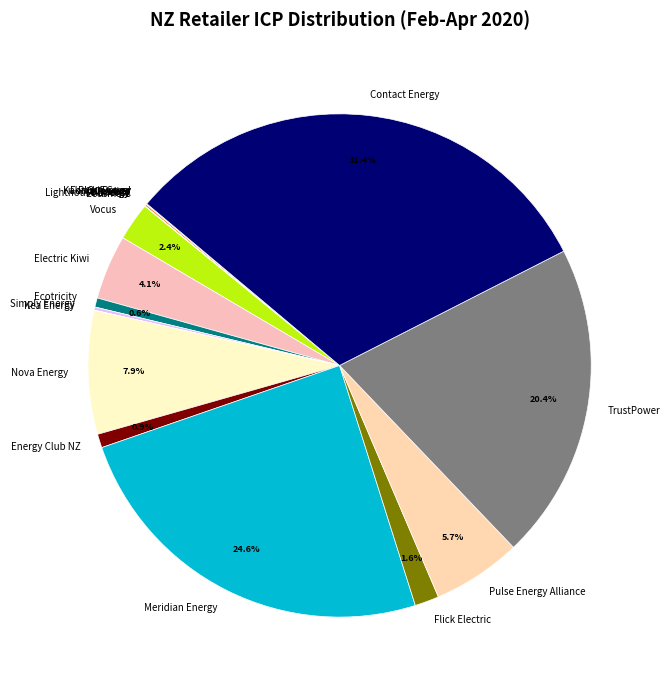

Does Vocus account for over 50% of the chart?

No